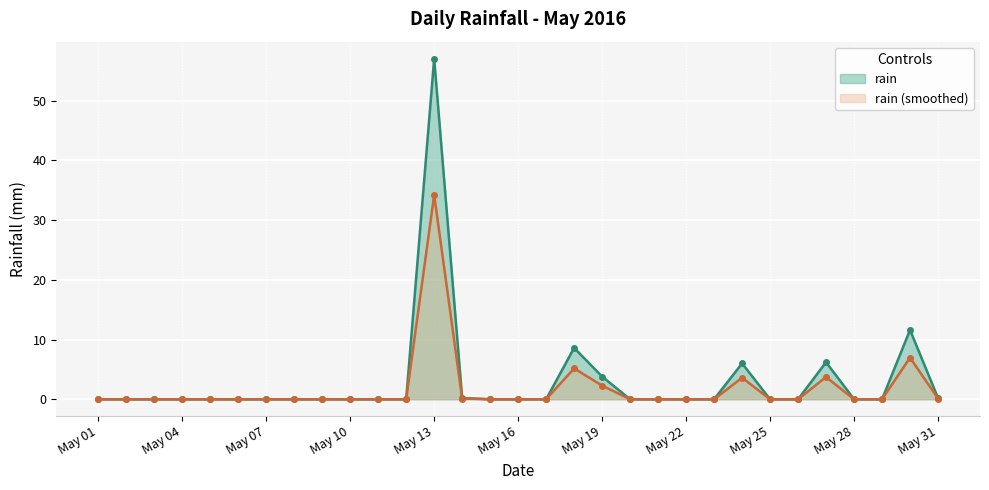

The rain series shows 21.0 at May 28. True or false?

False